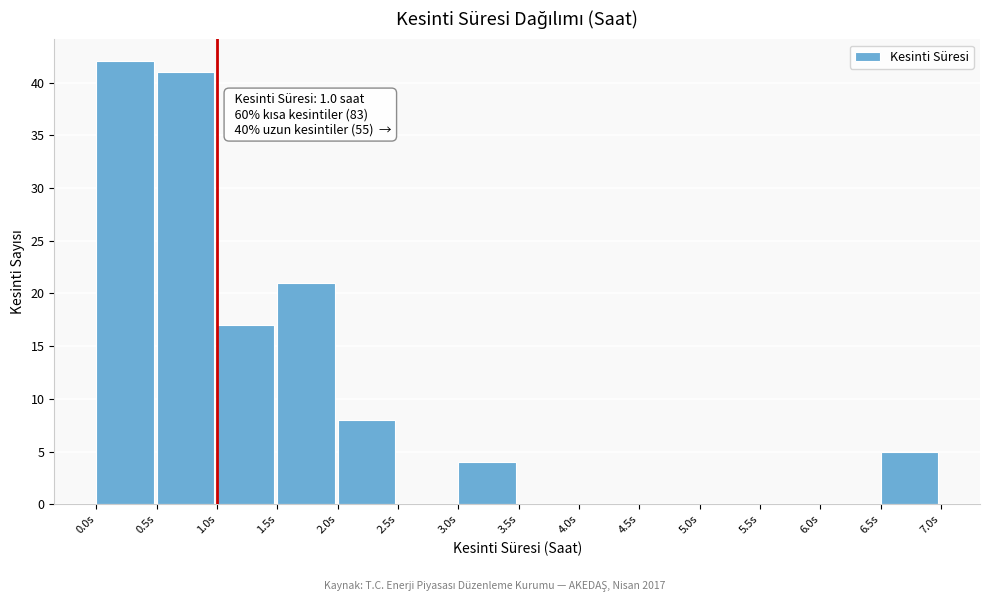

Over which range of the x-axis is the bar tallest?

0.0 to 0.5